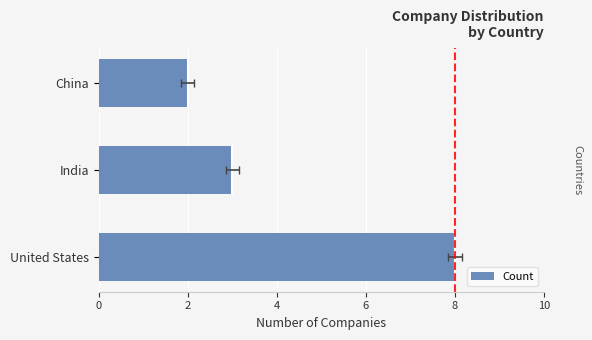

Count the values in the range 2 to 8.

3